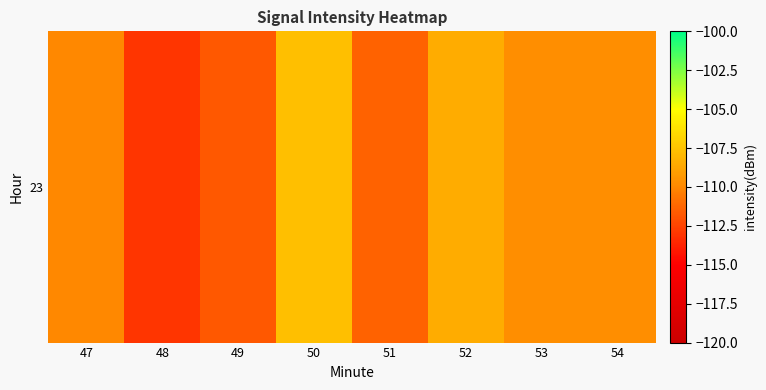

Rank the categories by value from highest to lowest.

50, 52, 54, 53, 47, 51, 49, 48